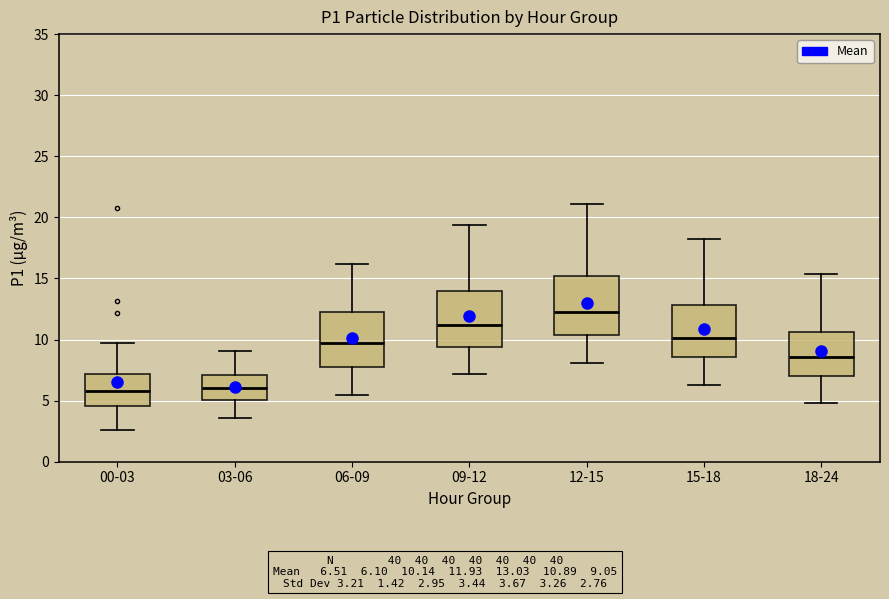

Where does the lower whisker of the box for 09-12 end on the y-axis? The values are not printed on the chart, so give them approximately, as read against the axis.

7.0